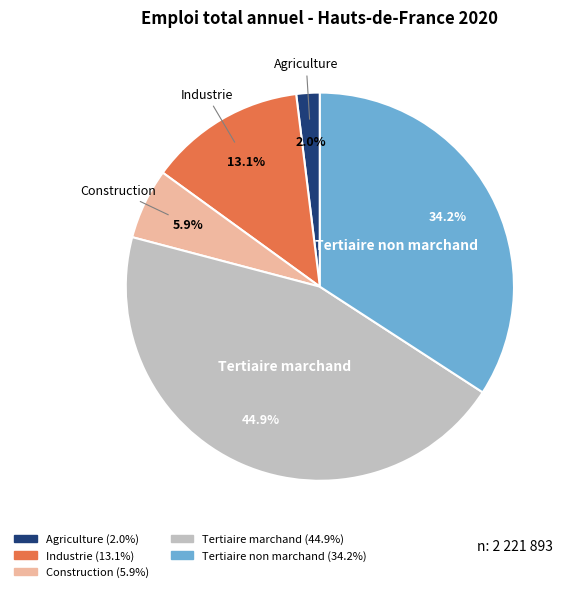

Does Industrie represent more than half of the total?

No